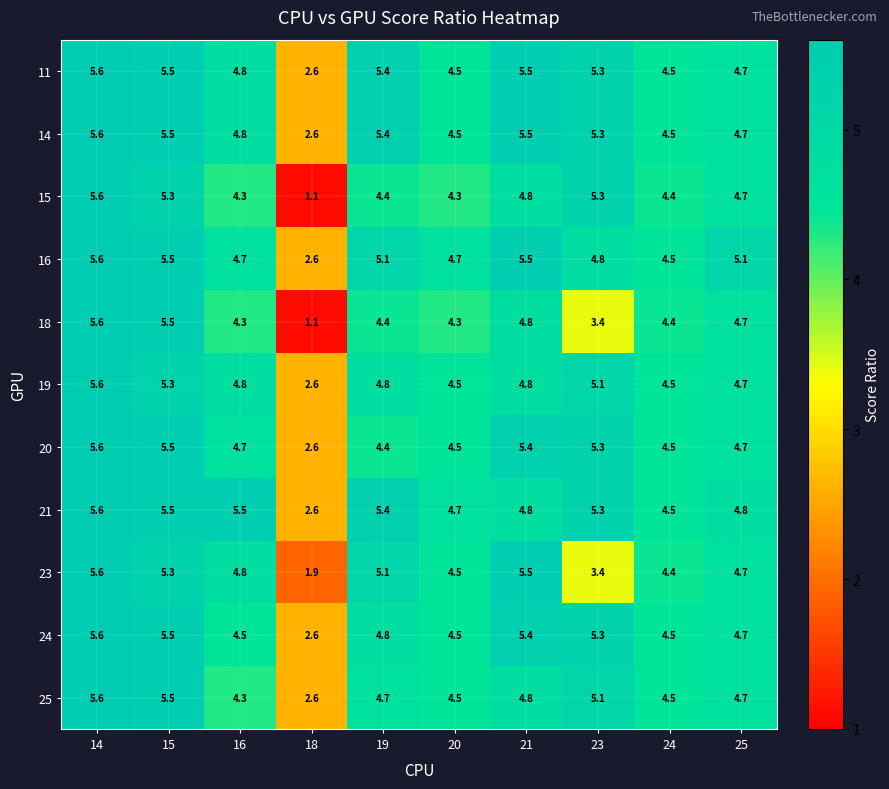

At which category is the sum across all series the highest?

14